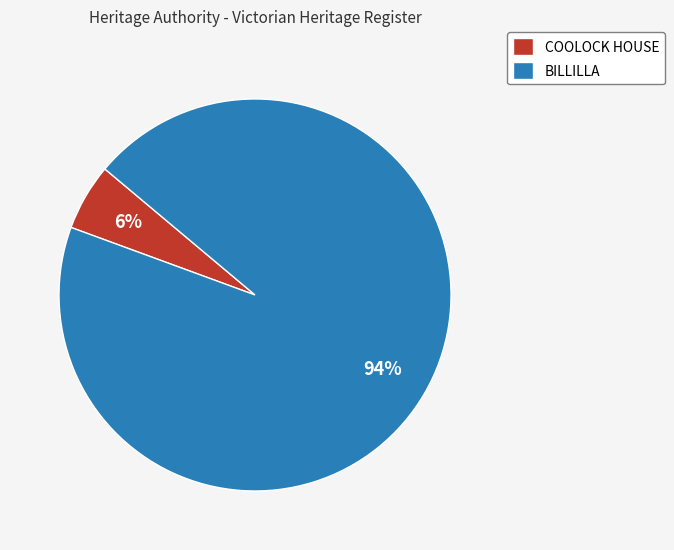

Which category has the biggest portion of the pie?

BILLILLA